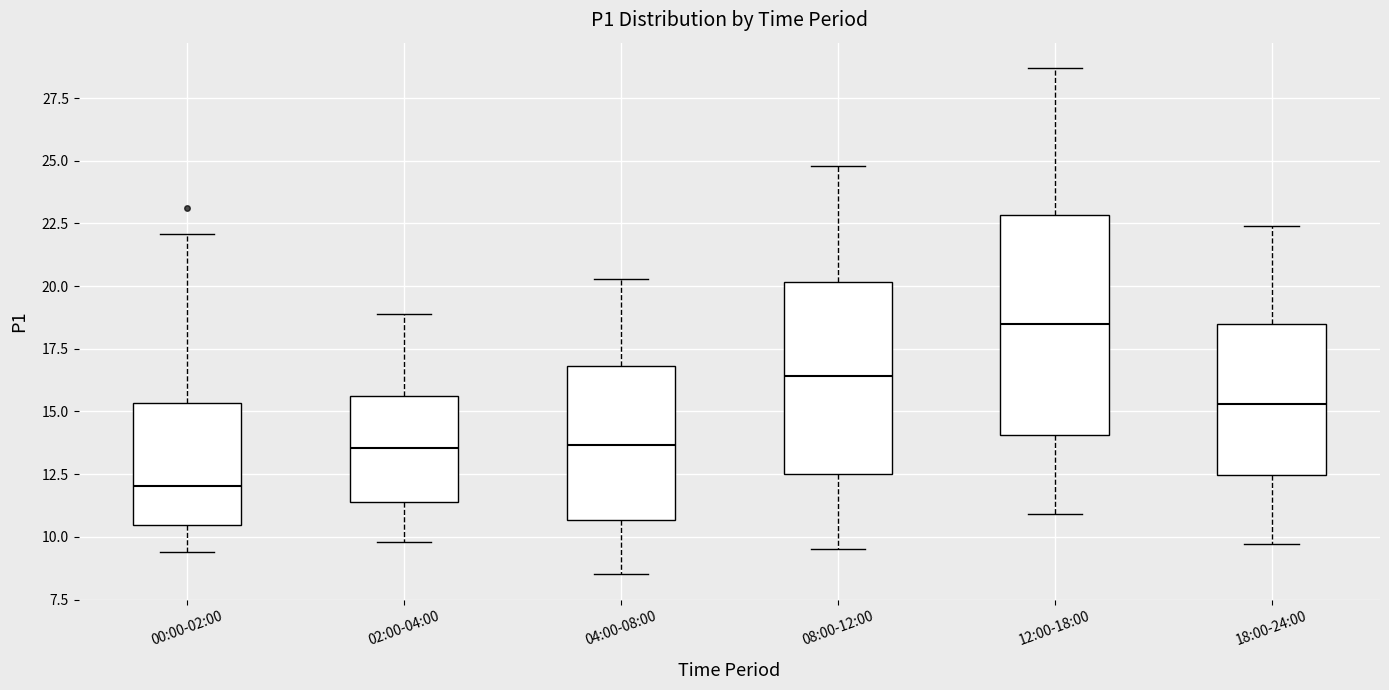

Reading left to right, read every box against the y-axis: the position of its median line, the range the box covers, and the ends of its whiskers. The values are not printed on the chart, so give them approximately, as read against the axis.

00:00-02:00: median 12.0, box 10.5 to 15.5, whiskers 9.5 to 22.0
02:00-04:00: median 13.5, box 11.5 to 15.5, whiskers 10.0 to 19.0
04:00-08:00: median 13.5, box 10.5 to 17.0, whiskers 8.5 to 20.5
08:00-12:00: median 16.5, box 12.5 to 20.0, whiskers 9.5 to 25.0
12:00-18:00: median 18.5, box 14.0 to 23.0, whiskers 11.0 to 28.5
18:00-24:00: median 15.5, box 12.5 to 18.5, whiskers 9.5 to 22.5